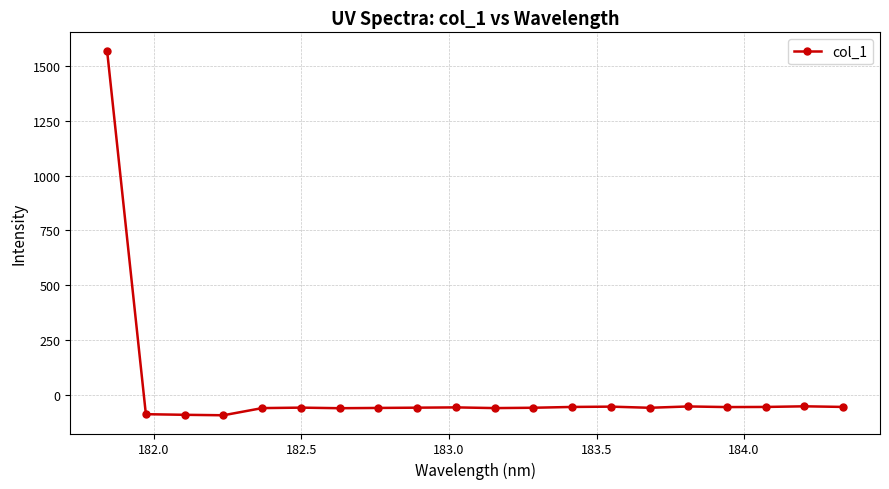

True or false: there are more than 1 points higher than both neighbors.

True